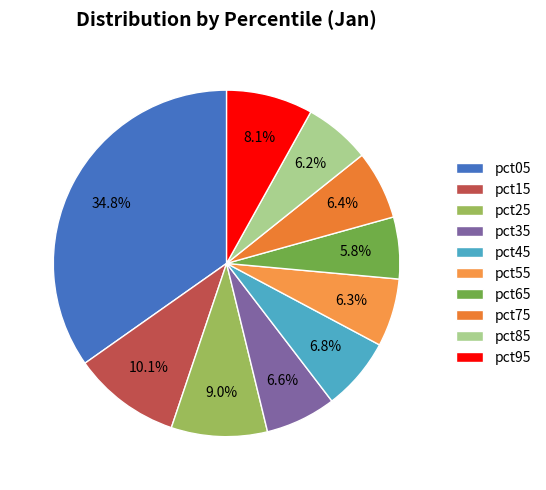

Is it true that pct55 is 12% of the pie?

False